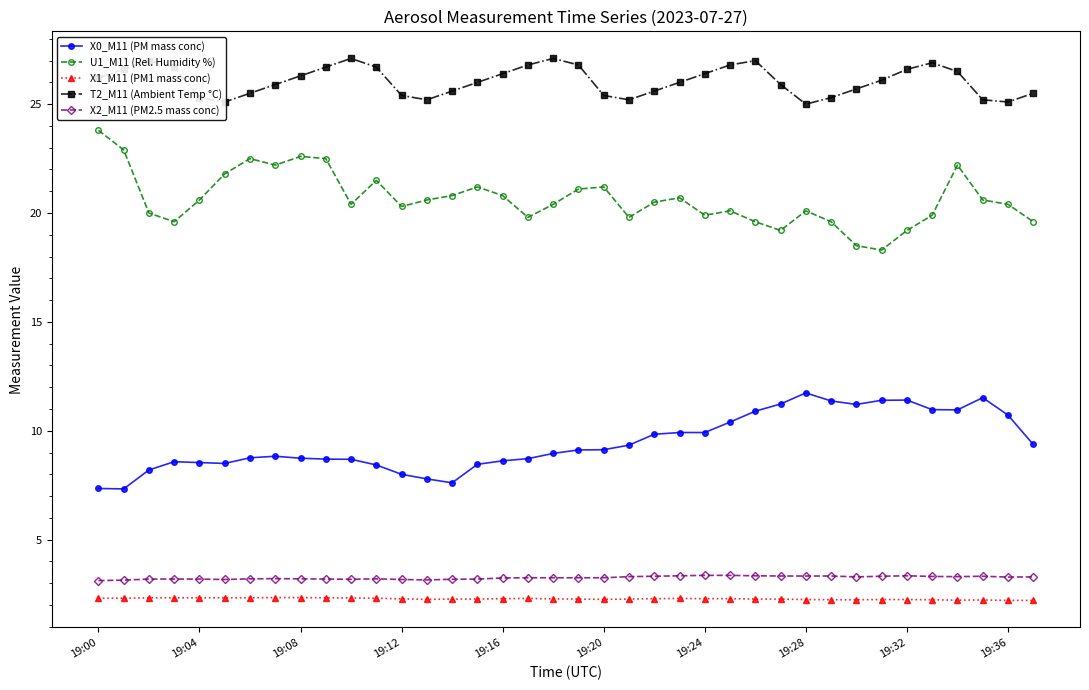

What is the value of the X1_M11 (PM1 mass conc) point at the 23rd from the left?

2.3